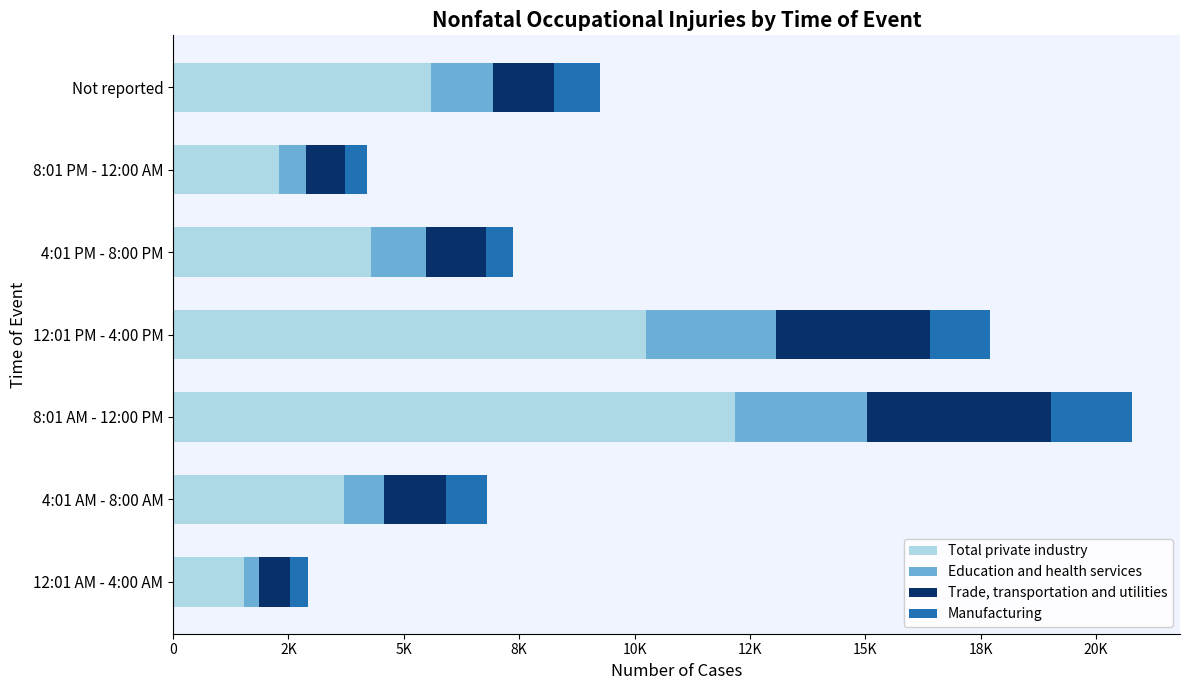

What is the difference between the maximum and second lowest values in the Trade, transportation and utilities series?

3150